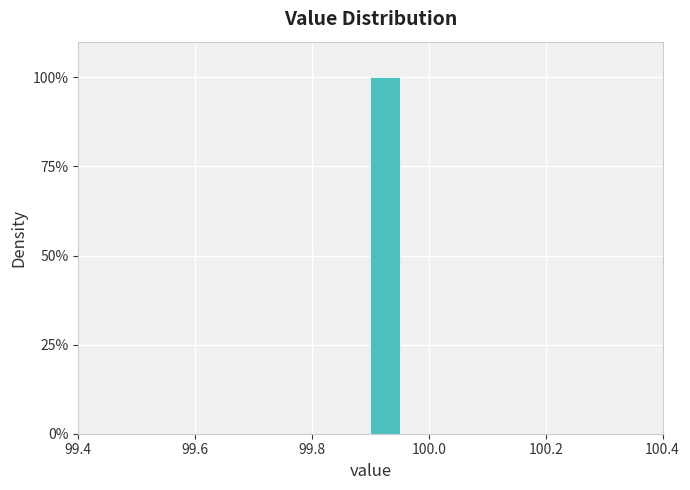

Read against the x-axis, roughly where is the centre of the tallest bar?

99.92